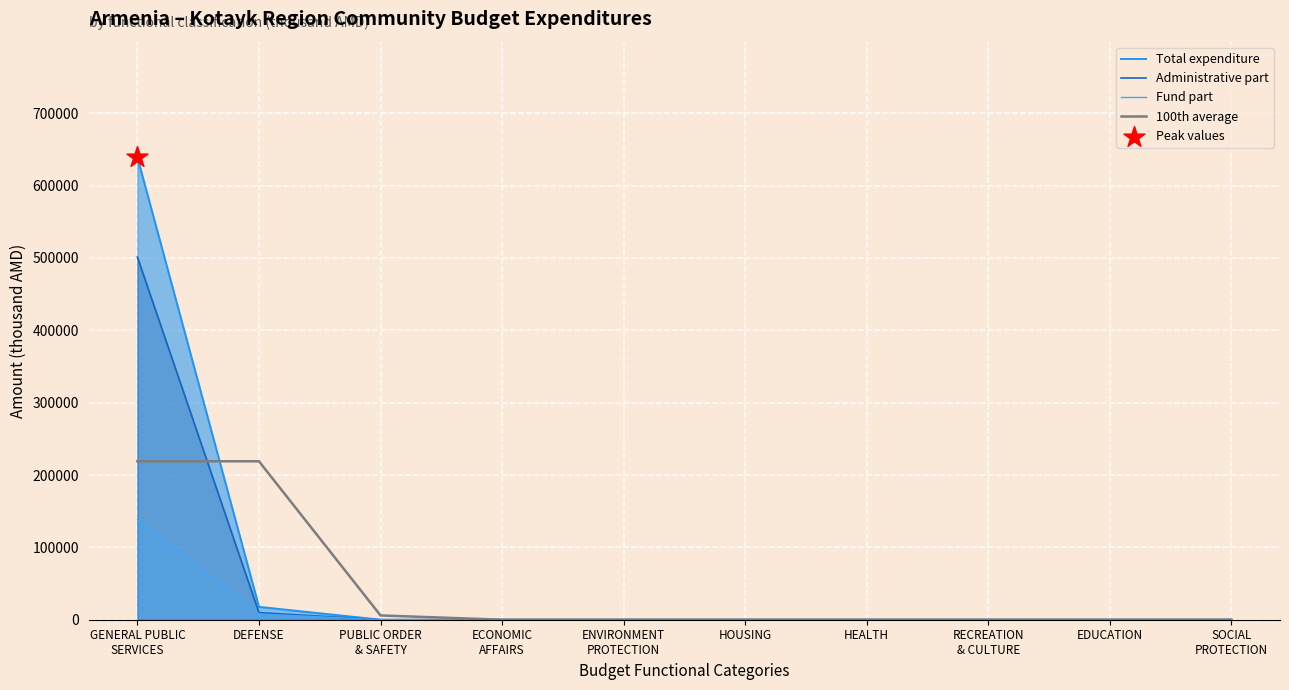

At how many categories does at least one series exceed 583655?

1